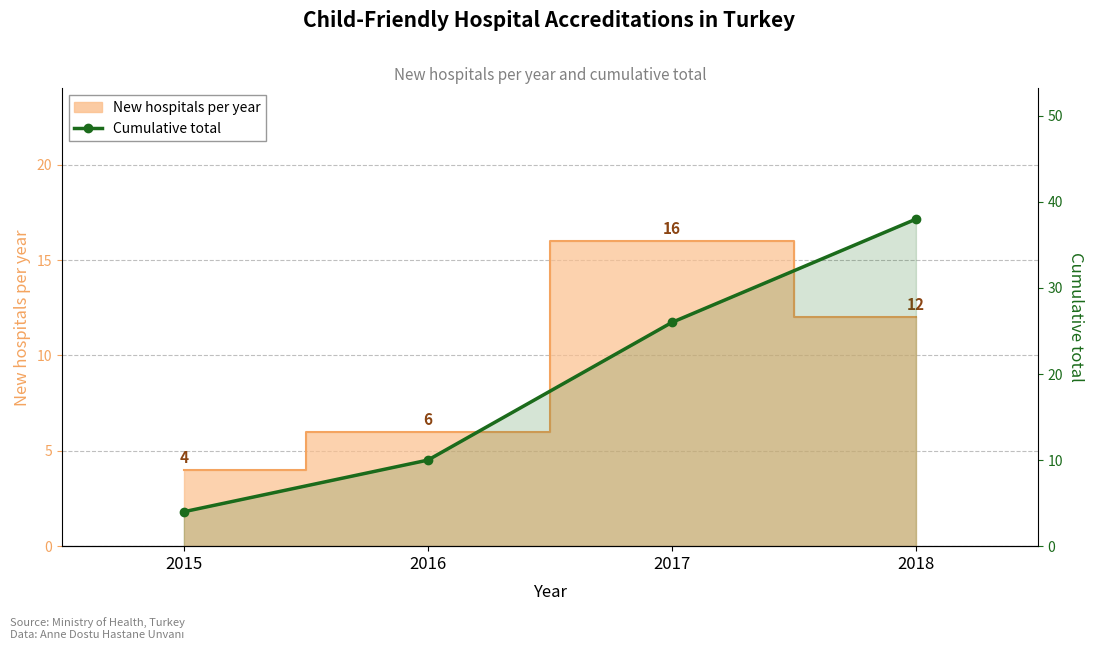

Which has a higher value, 2015 or 2018?

2018